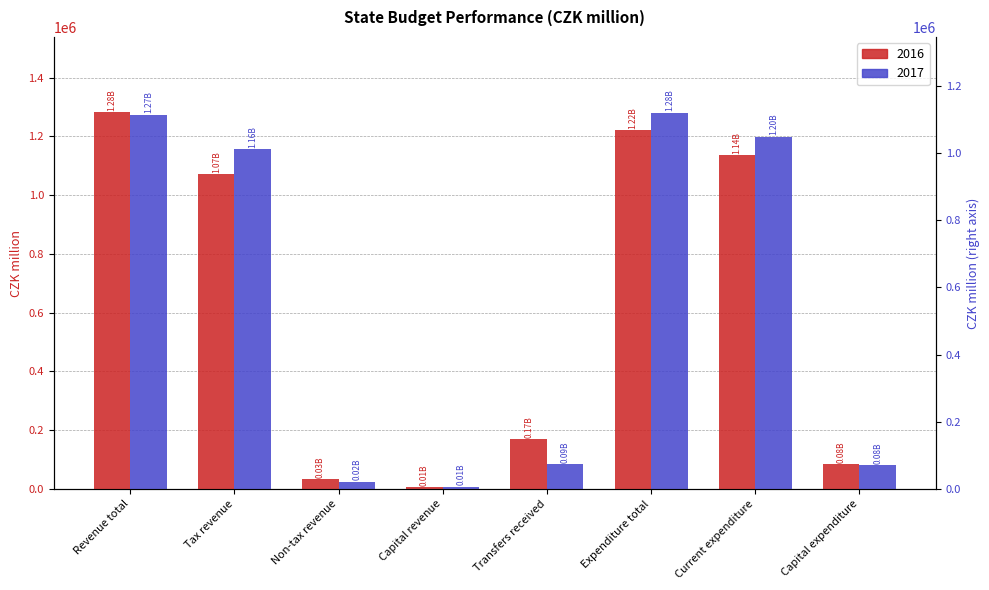

Is the value of 2016 at Capital expenditure greater than the value of 2017 at Capital revenue?

Yes